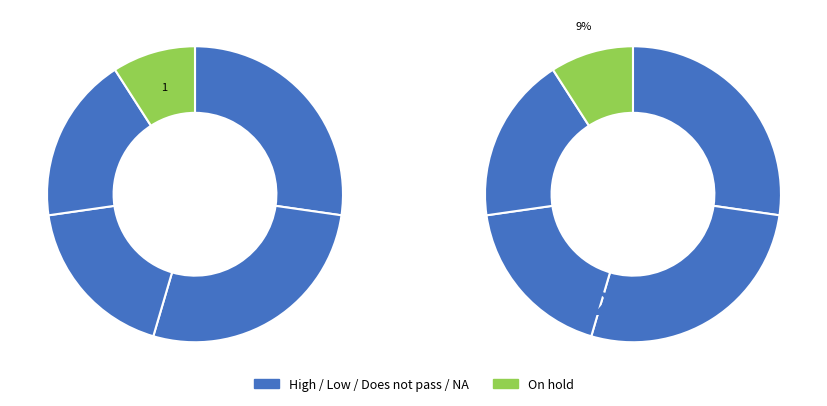

Does On hold represent more than half of the total?

No